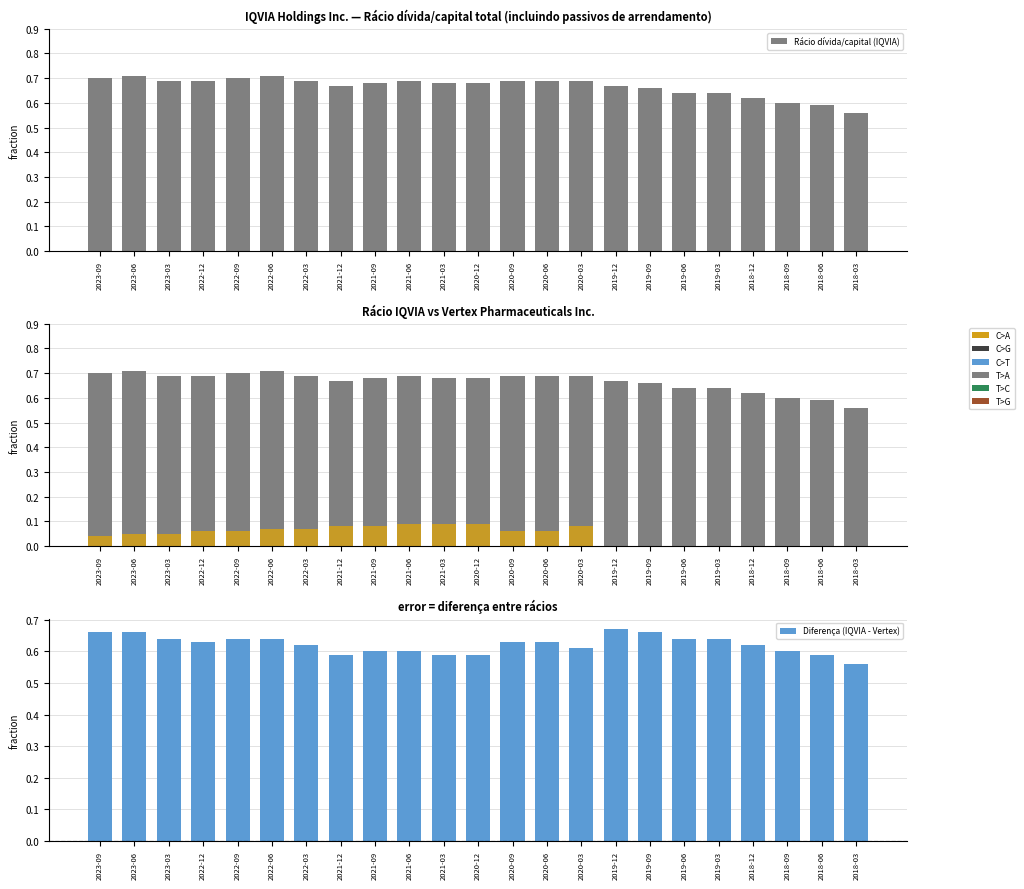

At which label does Diferença (IQVIA - Vertex) reach its peak?

2019-12